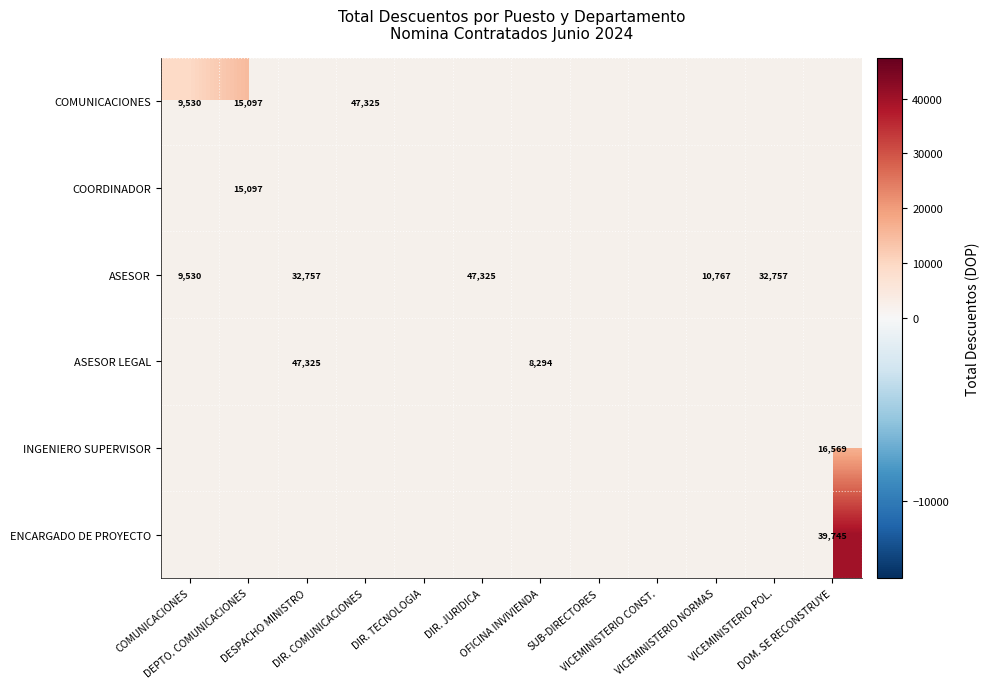

Is the value of ENCARGADO DE PROYECTO at SUB-DIRECTORES greater than the value of INGENIERO SUPERVISOR at VICEMINISTERIO POL.?

No